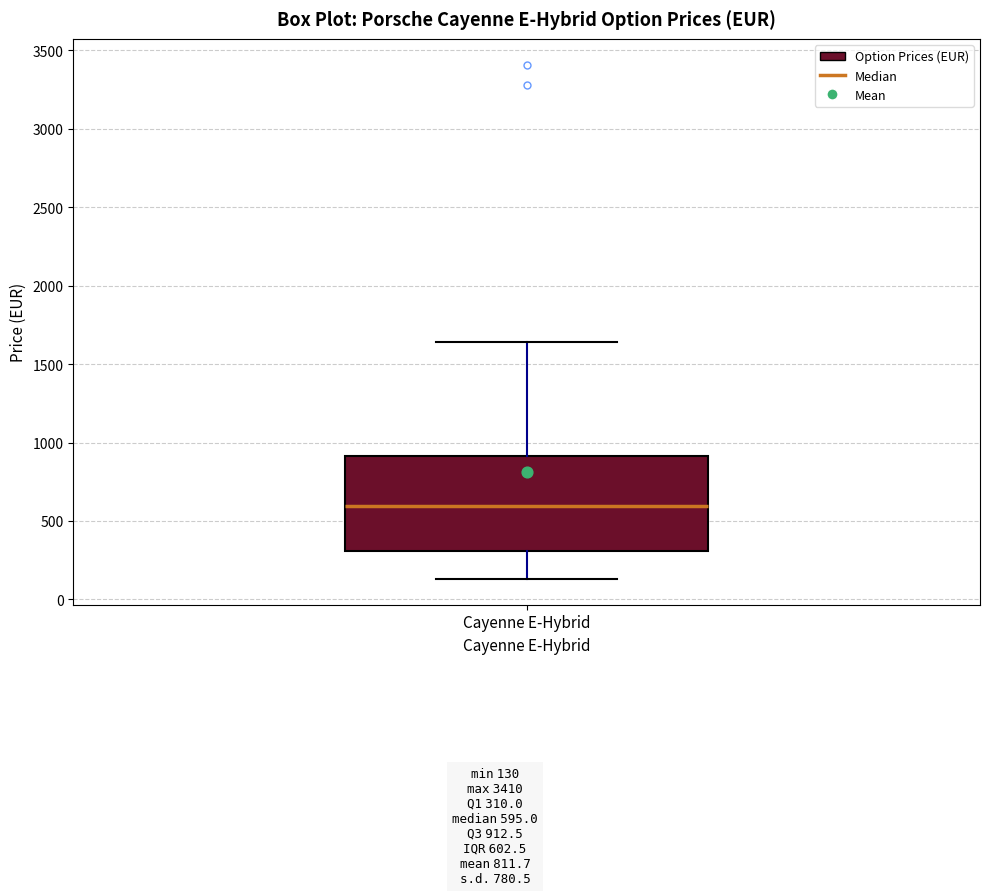

Read this box plot against the y-axis: the position of the median line, the range covered by the box, and the ends of both whiskers. The values are not printed on the chart, so give them approximately, as read against the axis.

median 600, box 300 to 900, whiskers 150 to 1650